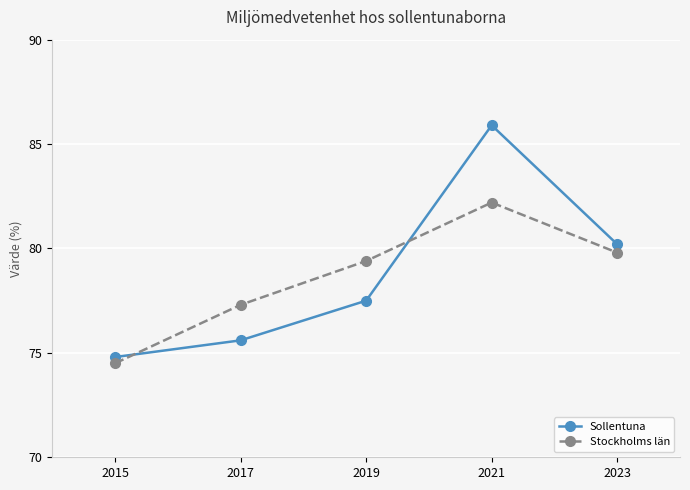

Reading left to right, extract all data points from this chart.

Sollentuna: 2015=74.8	2017=75.6	2019=77.5	2021=85.9	2023=80.2
Stockholms län: 2015=74.5	2017=77.3	2019=79.4	2021=82.2	2023=79.8